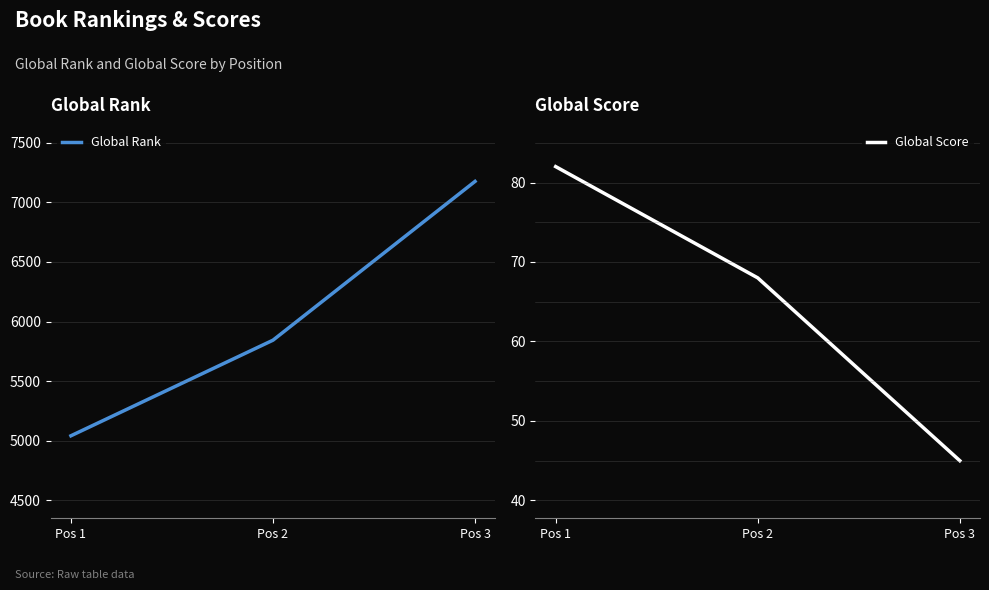

Does the chart have visible grid lines?

No